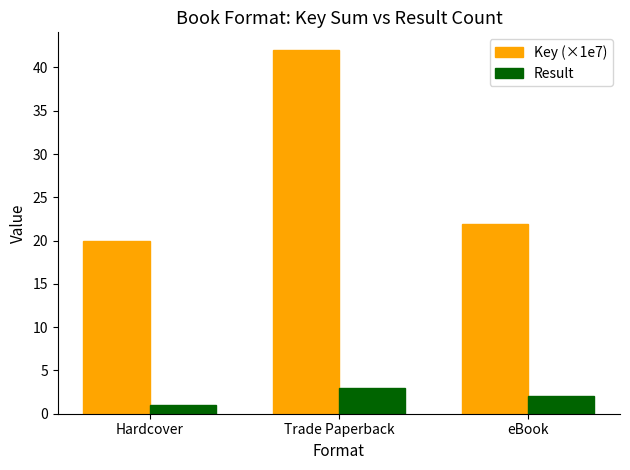

Reading right to left, list all the values displayed in this chart.

Key (×1e7): 21.9	42.0	20.0
Result: 2.0	3.0	1.0